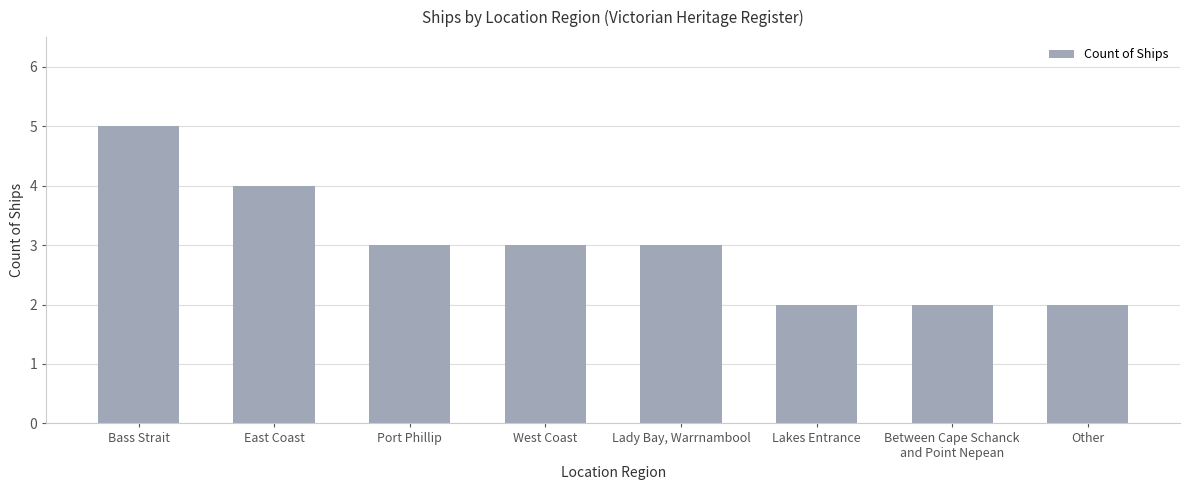

What is the minimum value shown in the chart?

2